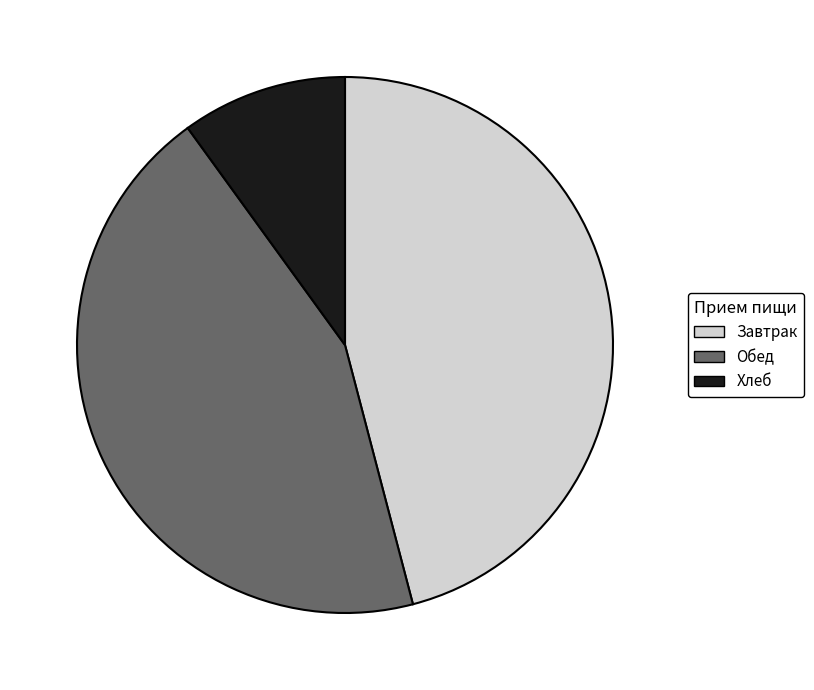

What is the largest slice in the pie chart?

Завтрак